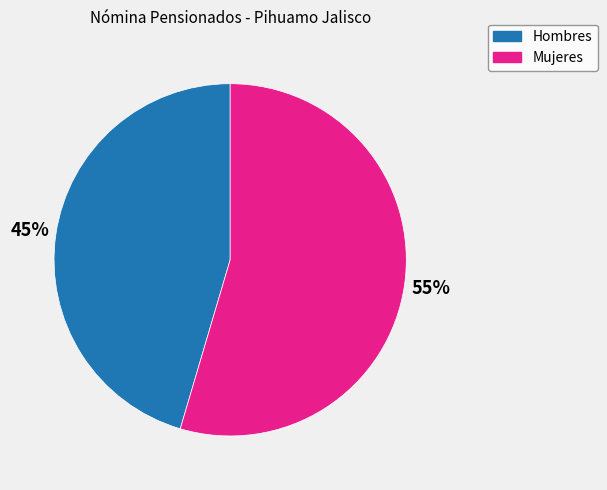

To the nearest percent, what is the average slice percentage?

50%